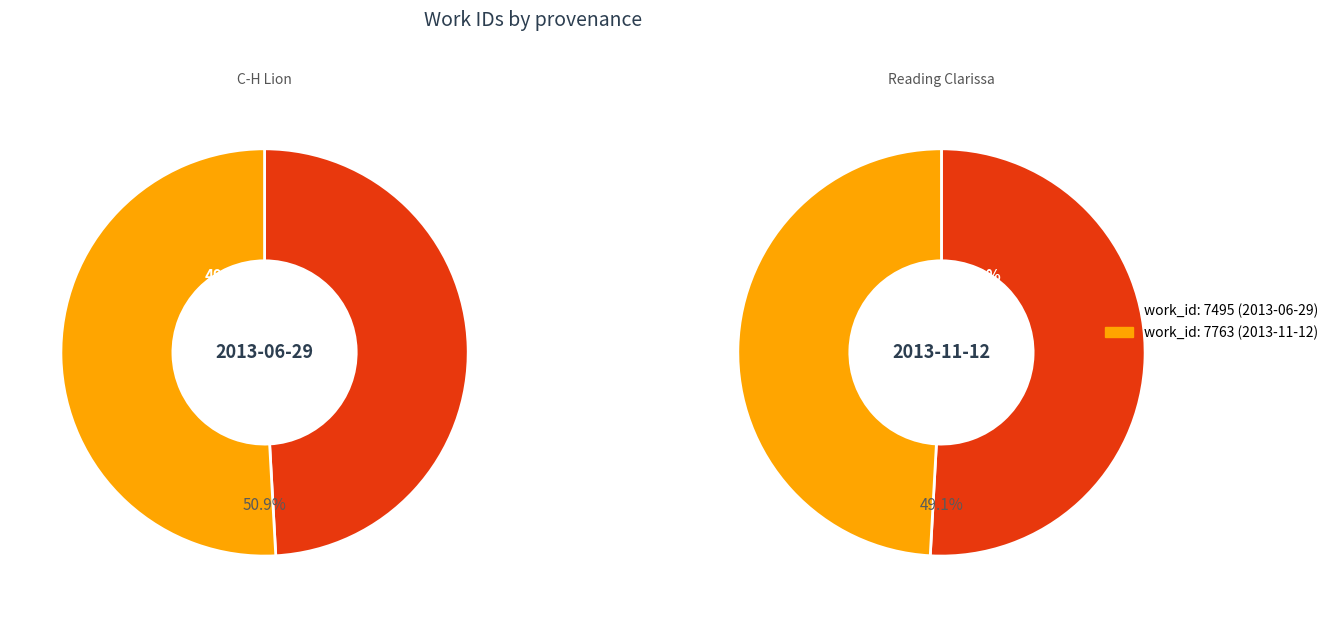

The 2013-06-29 slice represents 60% of the pie. True or false?

False